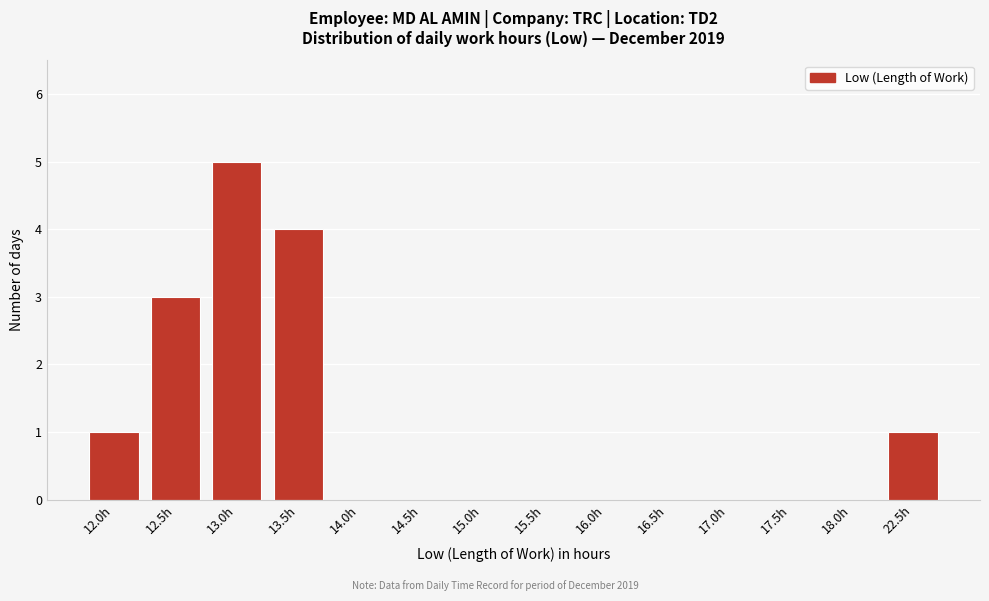

Reading left to right, list all the values displayed in this chart.

12.0h=1	12.5h=3	13.0h=5	13.5h=4	14.0h=0	14.5h=0	15.0h=0	15.5h=0	16.0h=0	16.5h=0	17.0h=0	17.5h=0	18.0h=0	22.5h=1